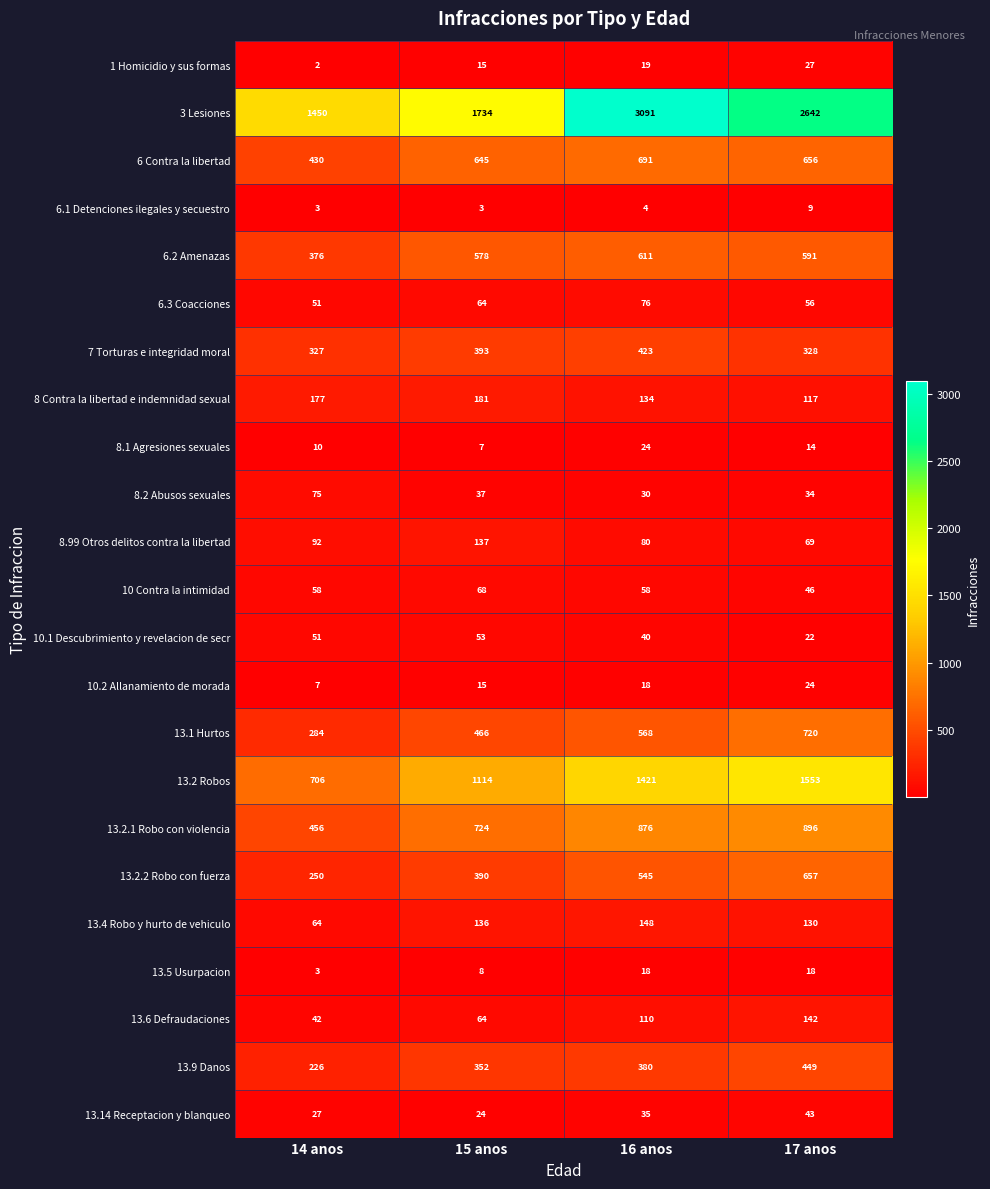

What is the difference between the 13.9 Danos values at 15 anos and 14 anos?

126